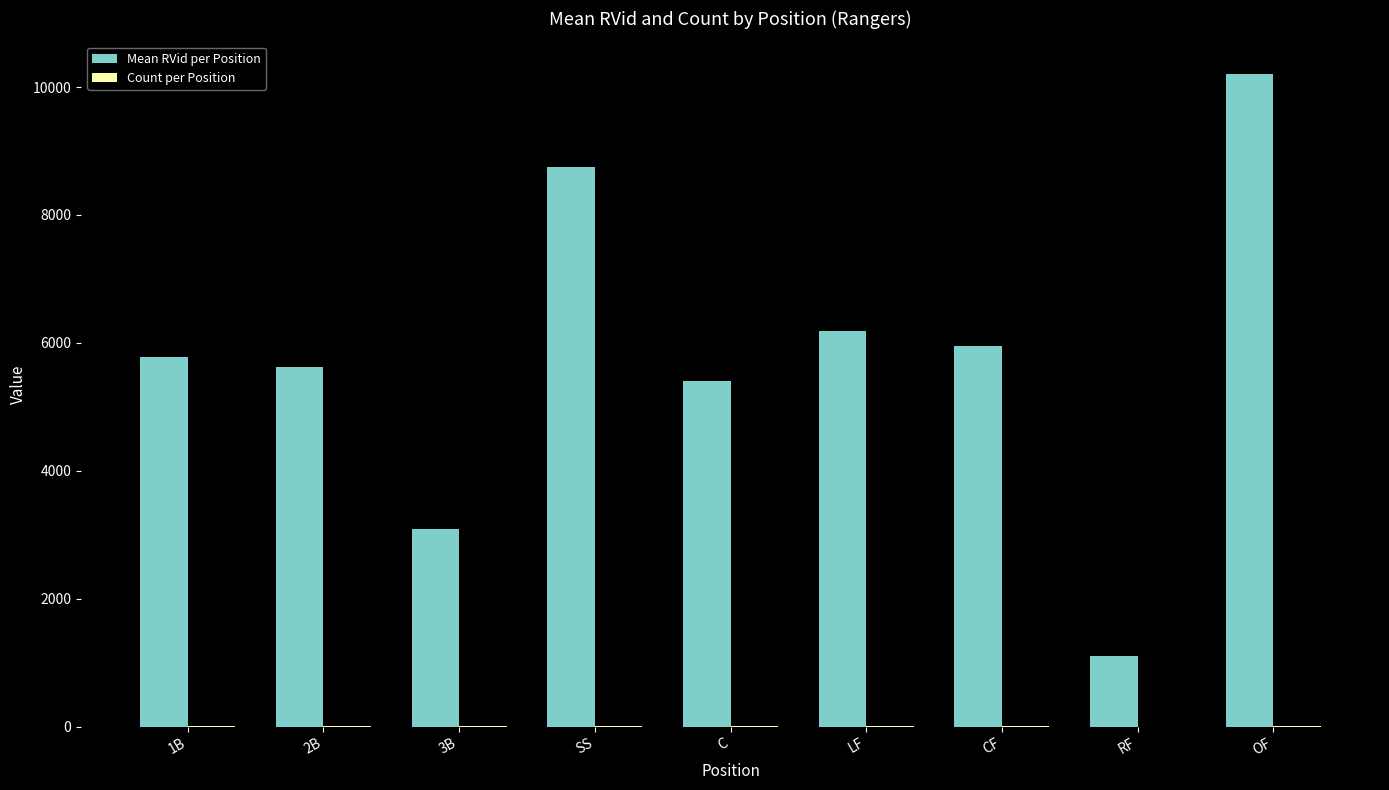

Between 2B and OF, which series saw the biggest shift?

Mean RVid per Position